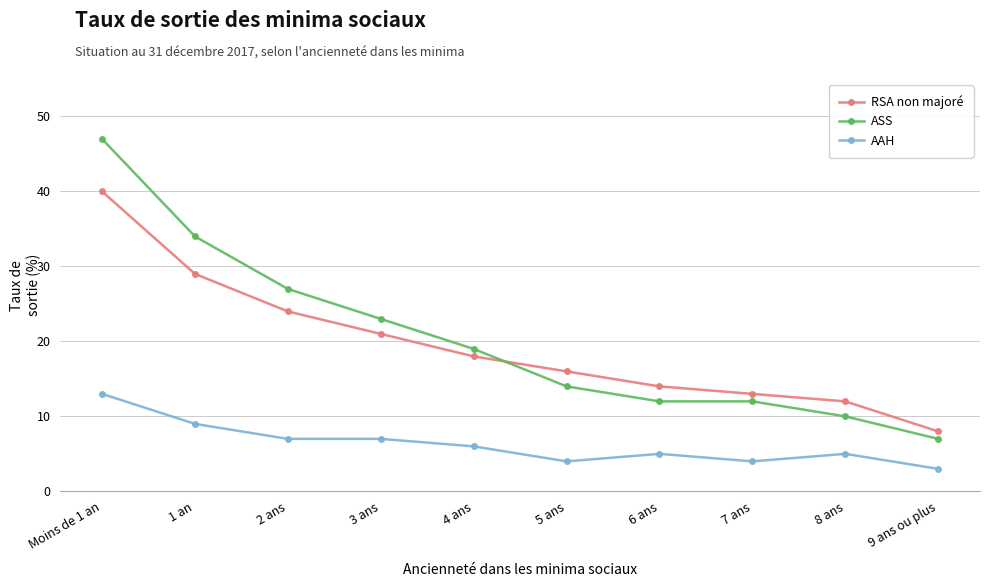

What is the maximum value shown in the chart?

47